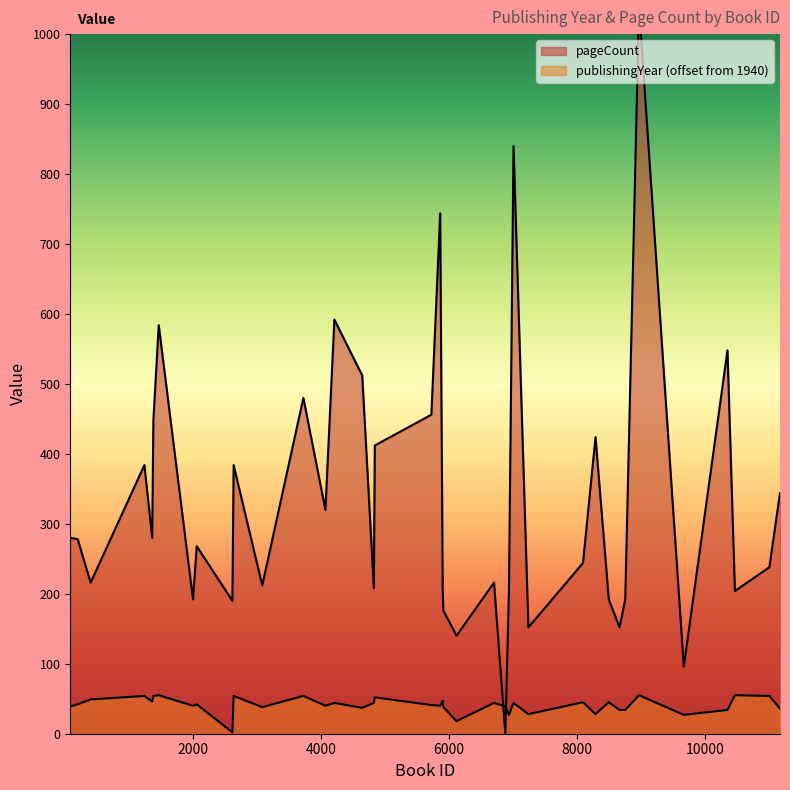

What is the smallest value displayed?

2